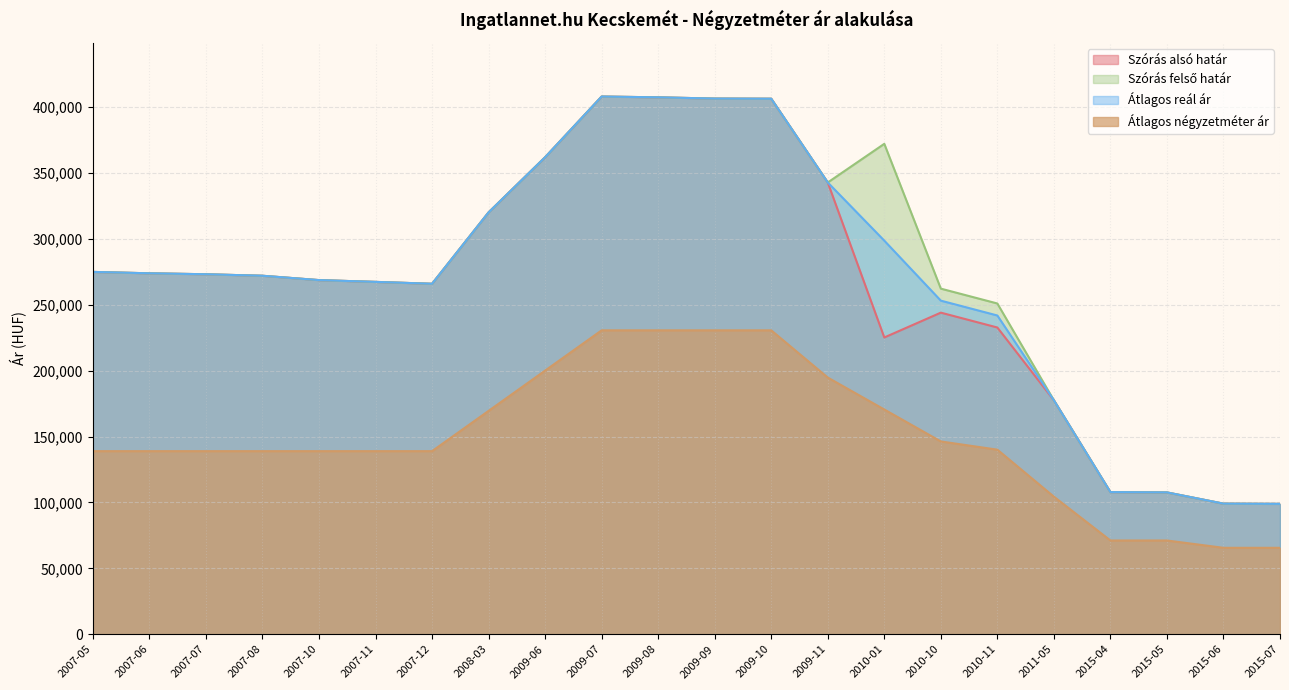

Reading left to right, transcribe all the data shown in this chart.

Szórás alsó határ: 274880	273809	273100	271955	268664	267302	265870	320026	361869	407920	407327	406382	406264	342724	225133	243968	232695	177486	107820	107579	99050	98878
Szórás felső határ: 274880	273809	273100	271955	268664	267302	265870	320026	361869	407920	407327	406382	406264	342724	372053	262188	250915	177486	107820	107579	99050	98878
Átlagos reál ár: 274880	273809	273100	271955	268664	267302	265870	320026	361869	407920	407327	406382	406264	342724	298593	253078	241805	177486	107820	107579	99050	98878
Átlagos négyzetméter ár: 138888	138888	138888	138888	138888	138888	138888	169444	199999	230555	230555	230555	230555	194722	170484	146247	140011	104347	71111	71111	65555	65555